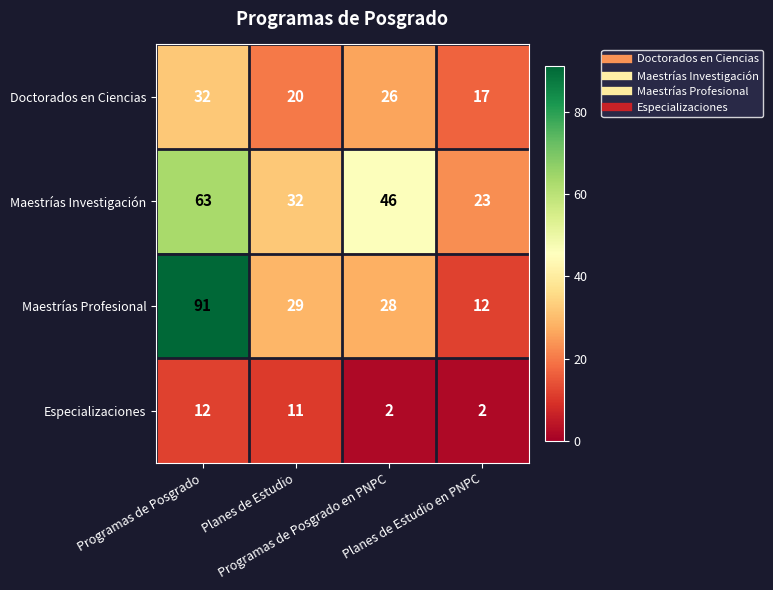

What is the total value across all series at Planes de Estudio?

92